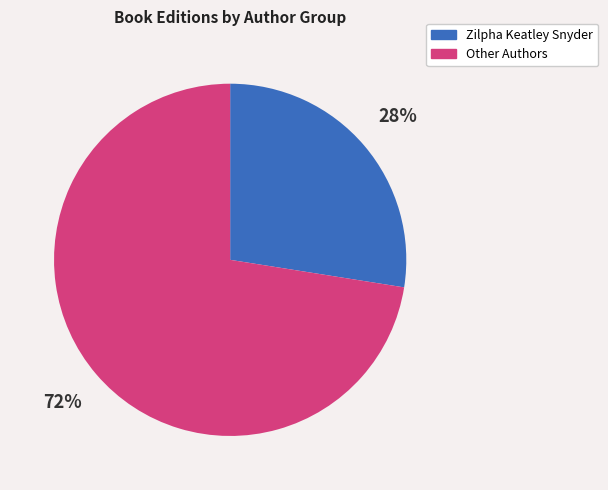

To the nearest percent, what is the average slice percentage?

50%